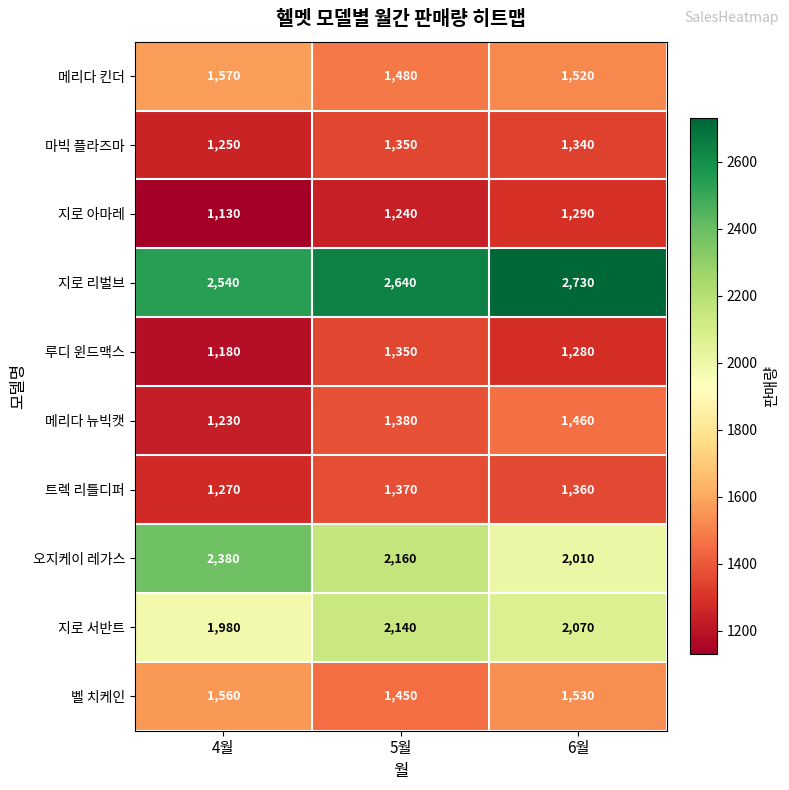

What is the sum of all 벨 치케인 values?

4540